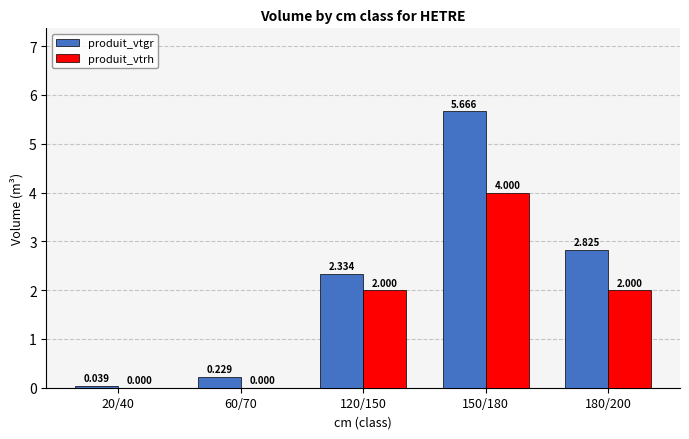

Is the value of produit_vtgr at 150/180 greater than the value of produit_vtrh at 120/150?

Yes